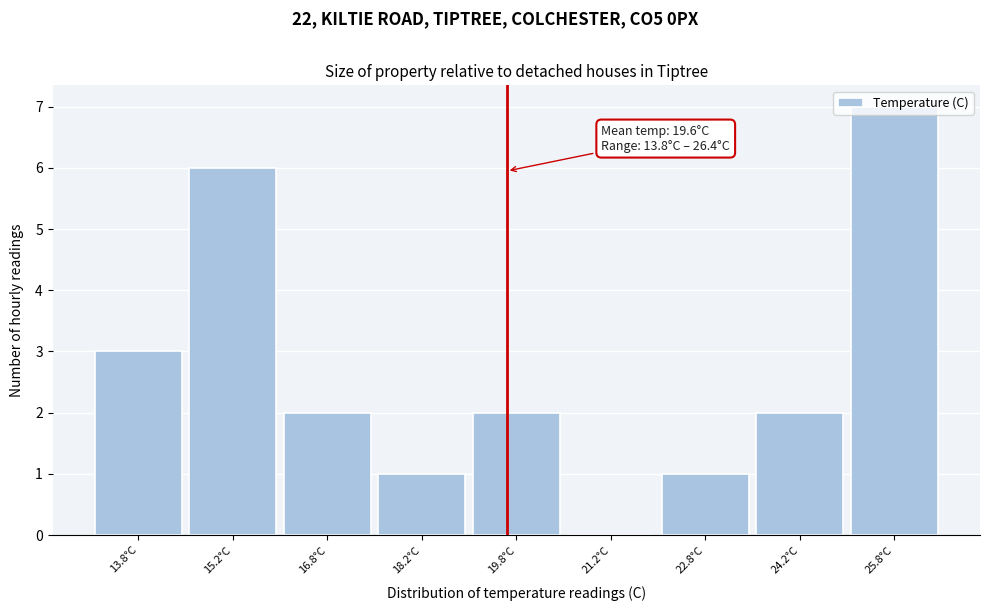

Over which range of the x-axis is the bar tallest?

25.0 to 26.5